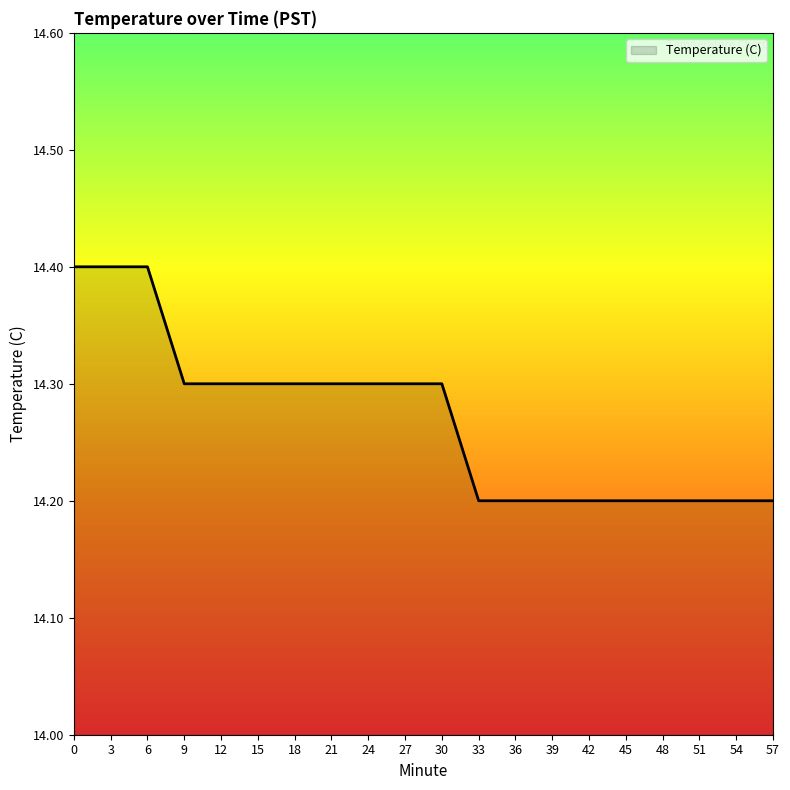

How many values are between 14 and 15?

20